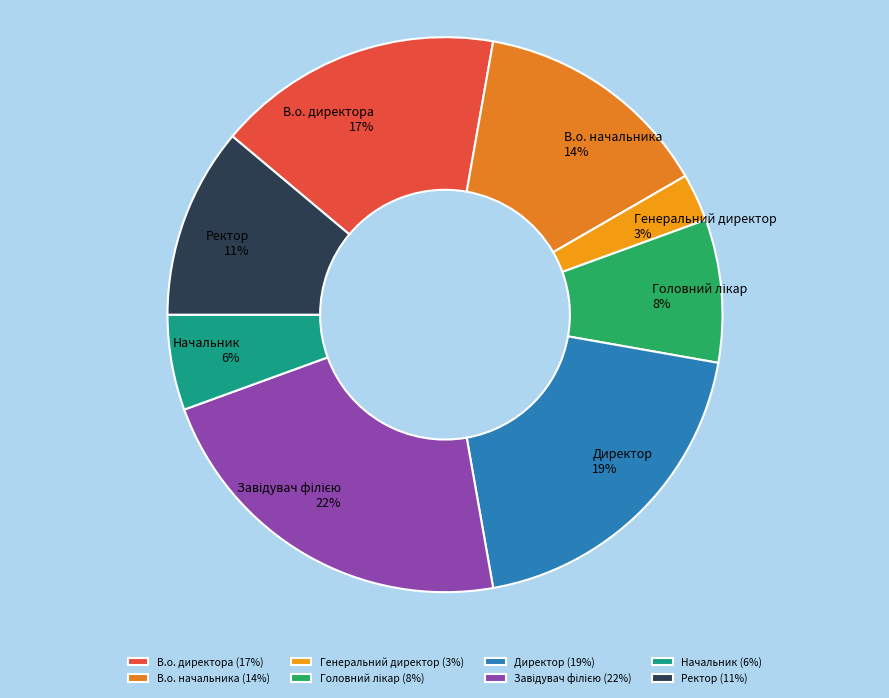

Is it true that Ректор is 11% of the pie?

True